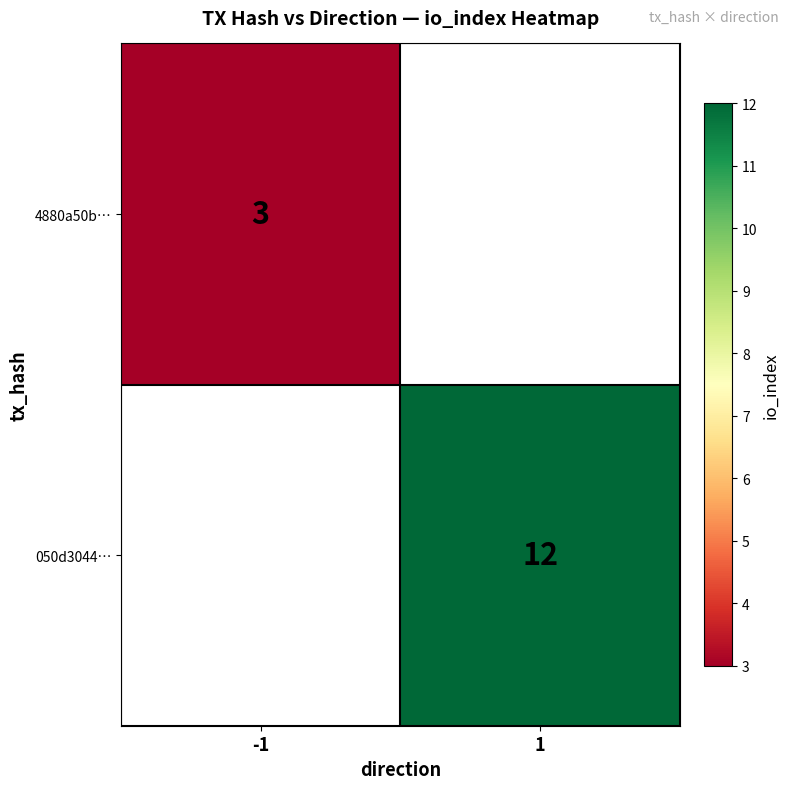

The value of 050d3044… at 1 is 19. True or false?

False